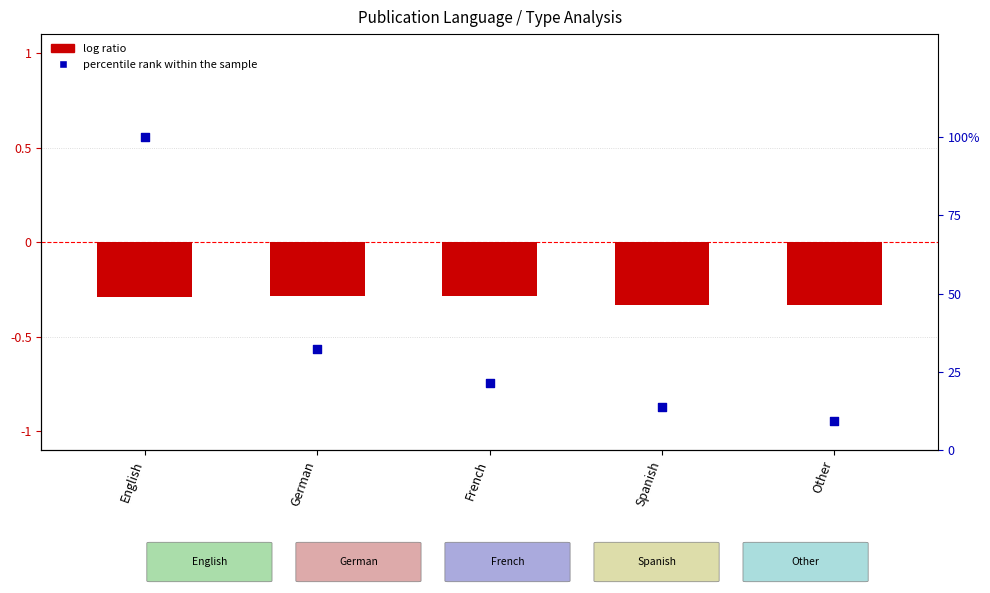

Which series reaches the minimum Y coordinate?

log ratio